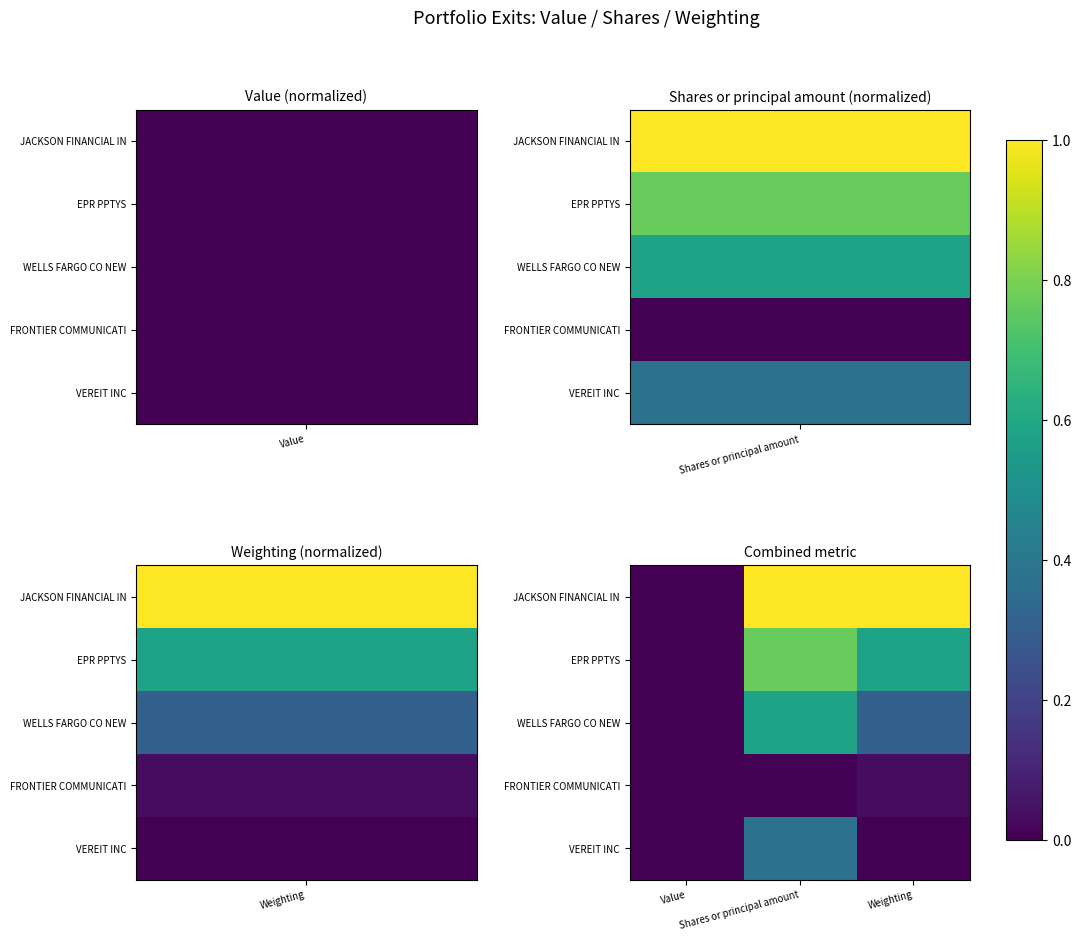

Reading right to left, transcribe all the data shown in this chart.

JACKSON FINANCIAL IN: Weighting=1.0	Shares or principal amount=1.0	Value=0.0
EPR PPTYS: Weighting=0.6	Shares or principal amount=0.8	Value=0.0
WELLS FARGO CO NEW: Weighting=0.3	Shares or principal amount=0.6	Value=0.0
FRONTIER COMMUNICATI: Weighting=0.0	Shares or principal amount=0.0	Value=0.0
VEREIT INC: Weighting=0.0	Shares or principal amount=0.4	Value=0.0